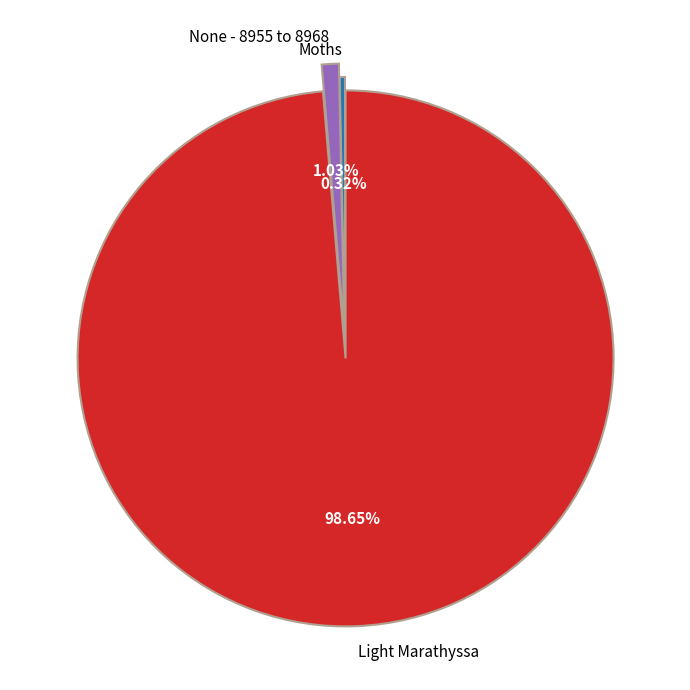

To the nearest percent, what percentage of the pie is None - 8955 to 8968?

1%